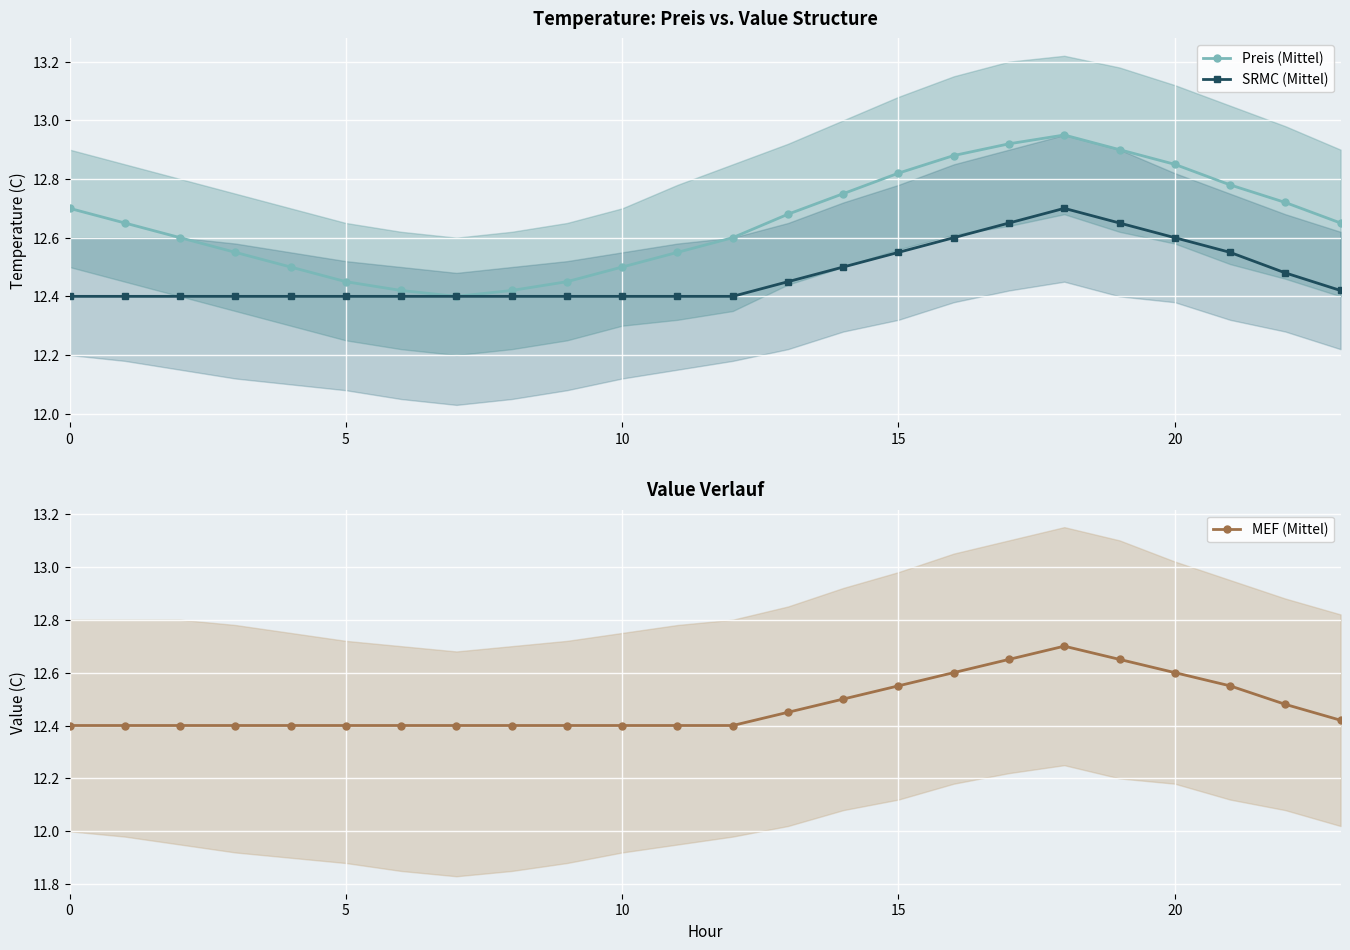

Where is the first local maximum for SRMC (Mittel)?

18